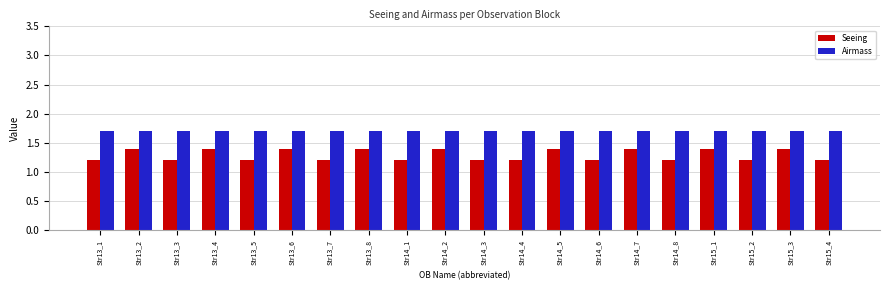

What position from the right is Str13_7?

14